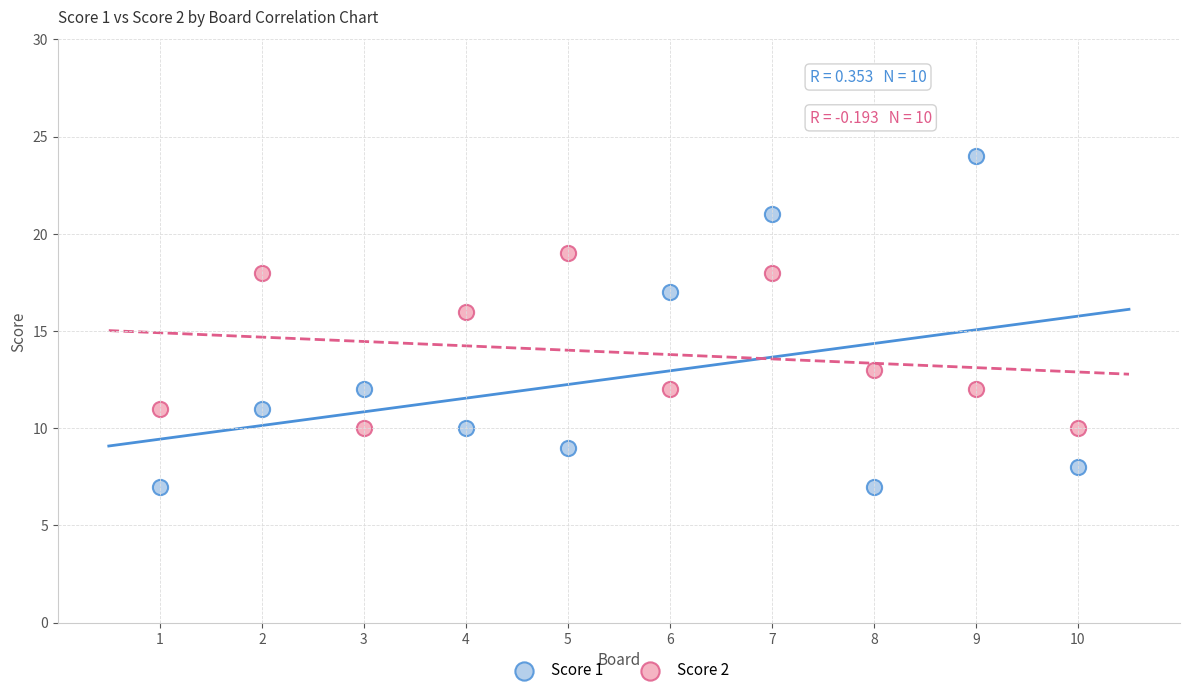

Across all data points, what is the range of Y values (max minus min)?

17